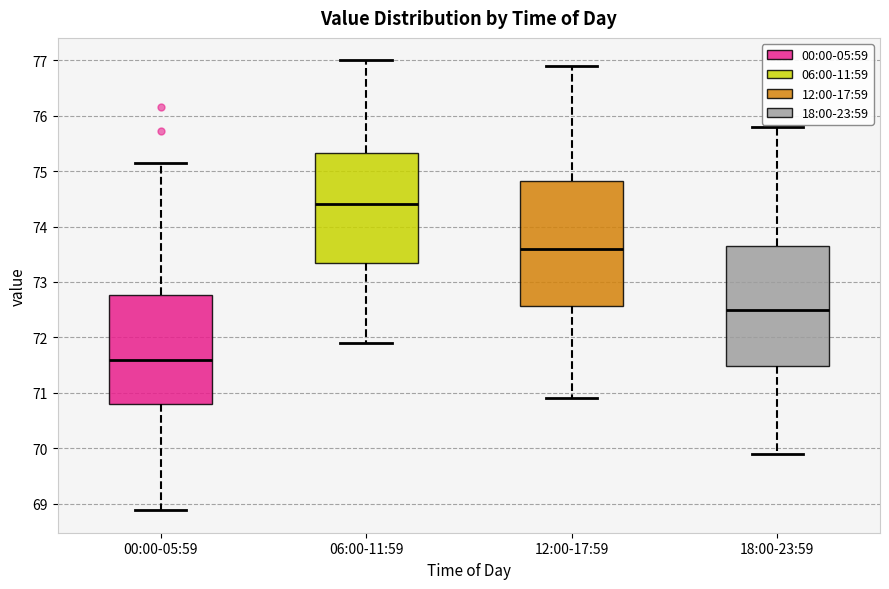

Reading left to right, read every box against the y-axis: the position of its median line, the range the box covers, and the ends of its whiskers. The values are not printed on the chart, so give them approximately, as read against the axis.

00:00-05:59: median 71.6, box 70.8 to 72.8, whiskers 68.9 to 75.2
06:00-11:59: median 74.4, box 73.4 to 75.3, whiskers 71.9 to 77.0
12:00-17:59: median 73.6, box 72.6 to 74.8, whiskers 70.9 to 76.9
18:00-23:59: median 72.5, box 71.5 to 73.7, whiskers 69.9 to 75.8